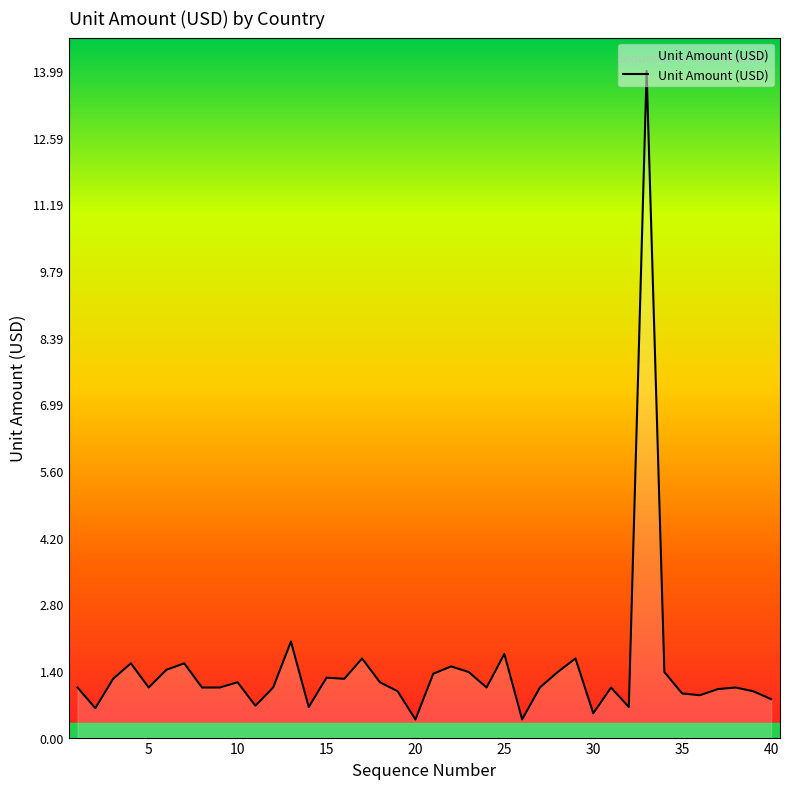

What is the minimum value shown in the chart?

0.4